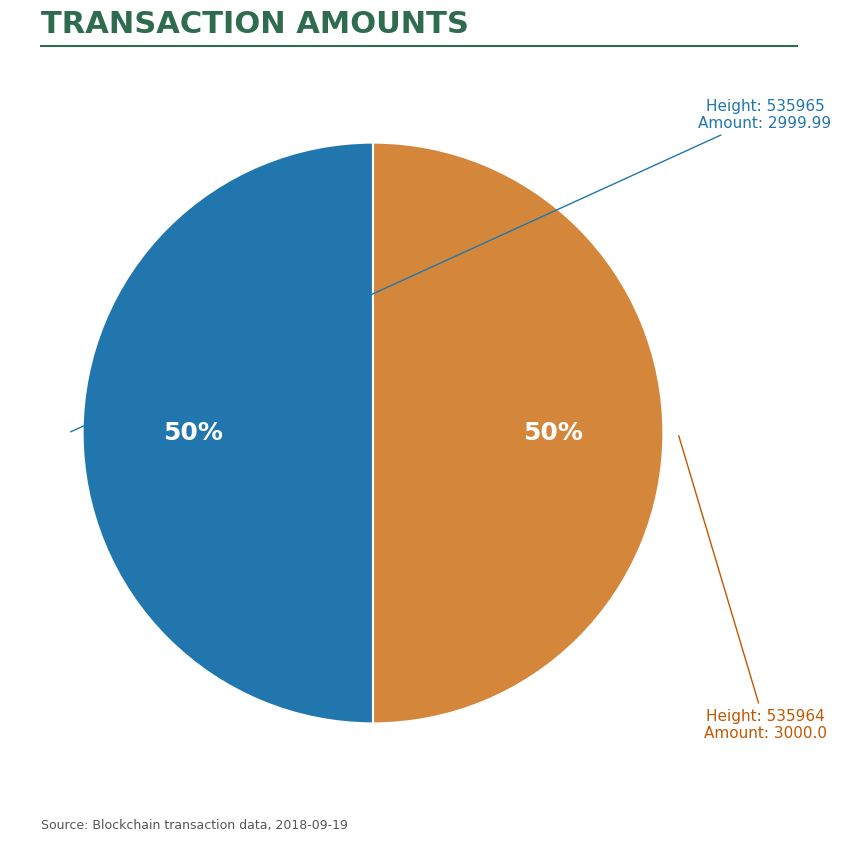

To the nearest percent, what is the average slice percentage?

50%